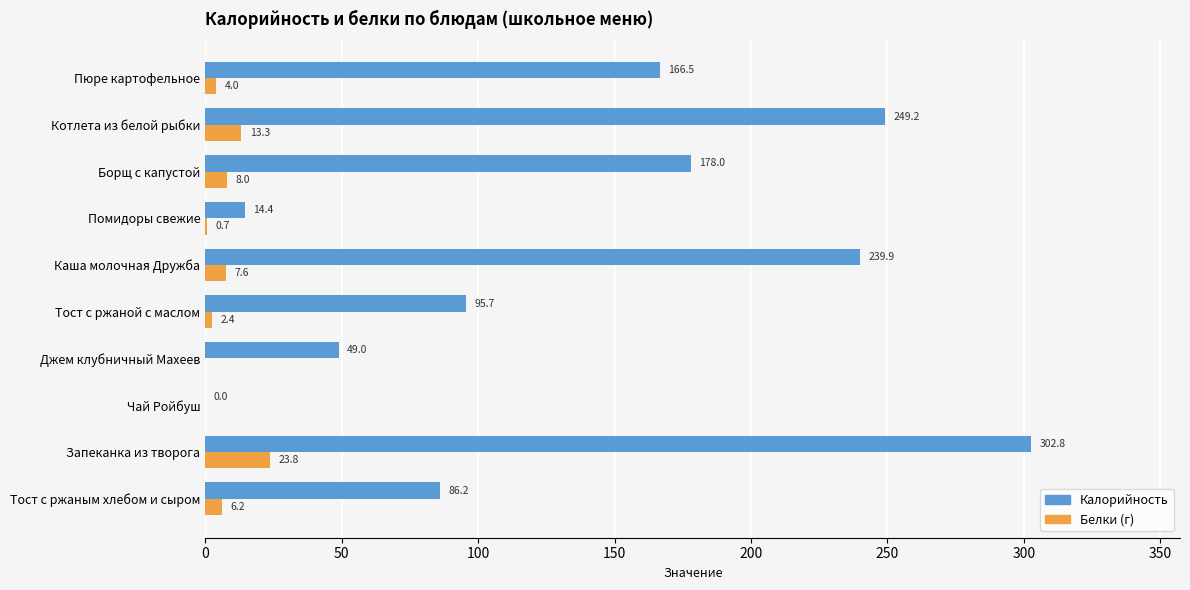

How many values in the Белки (г) series exceed 6?

5